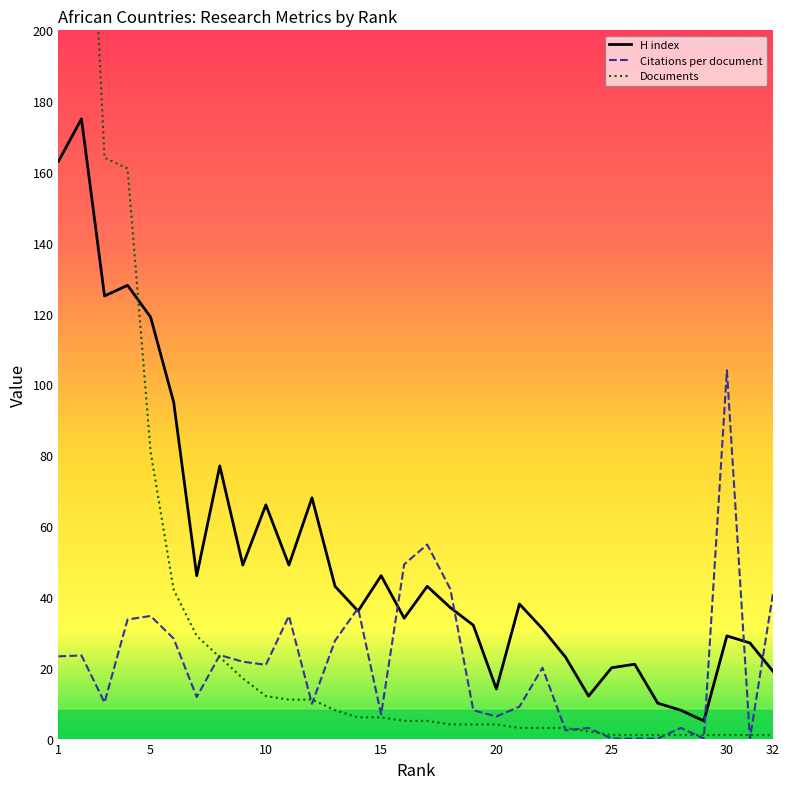

At which category does the chart reach its peak across all series?

1